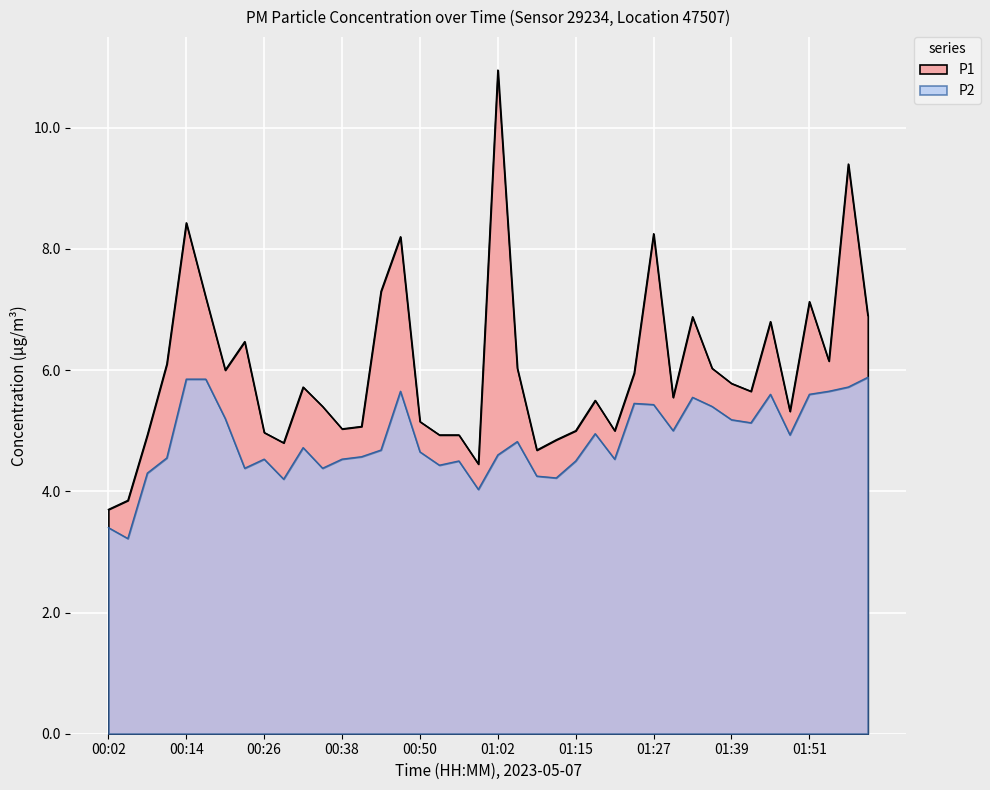

What is the total value across all series at 01:15?

9.5